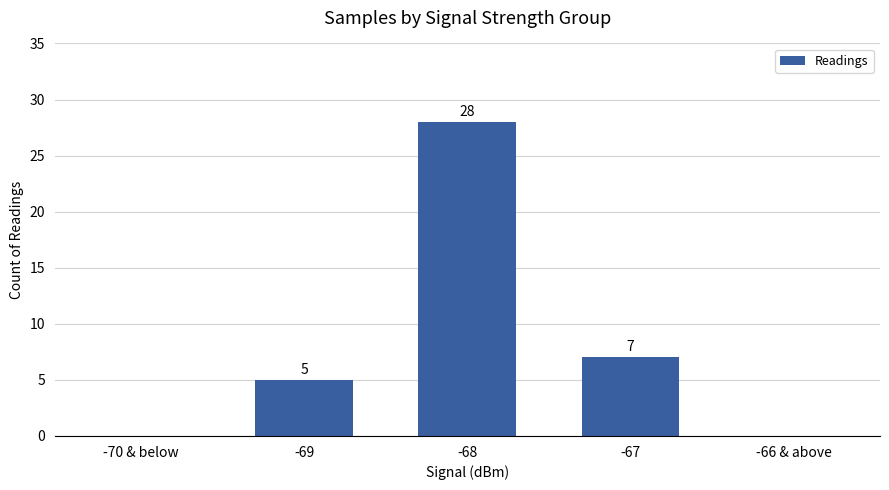

Count the number of data series in this chart.

1